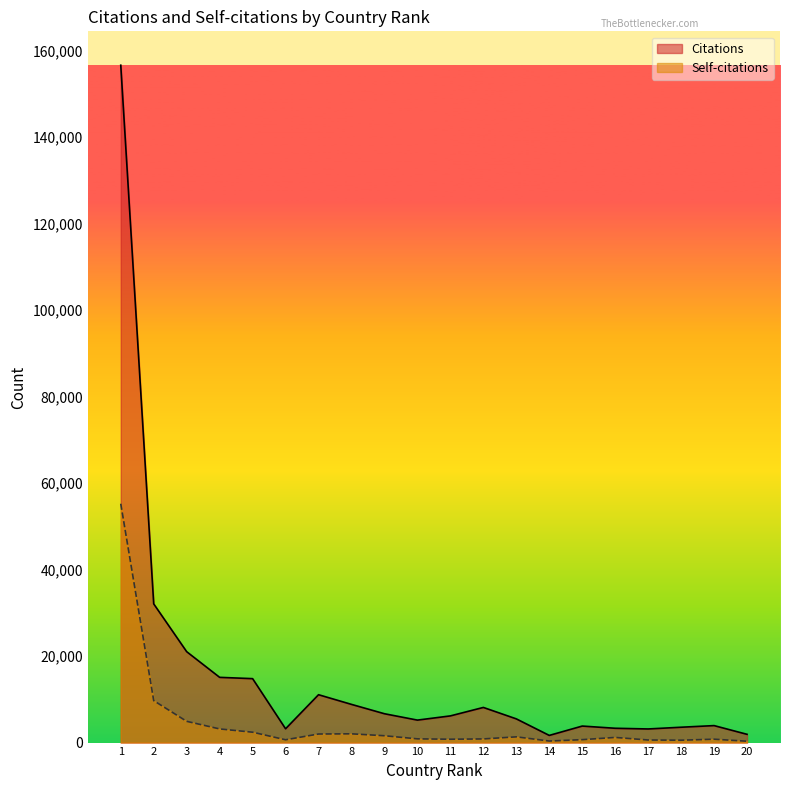

True or false: Citations and Self-citations intersect in this chart.

False